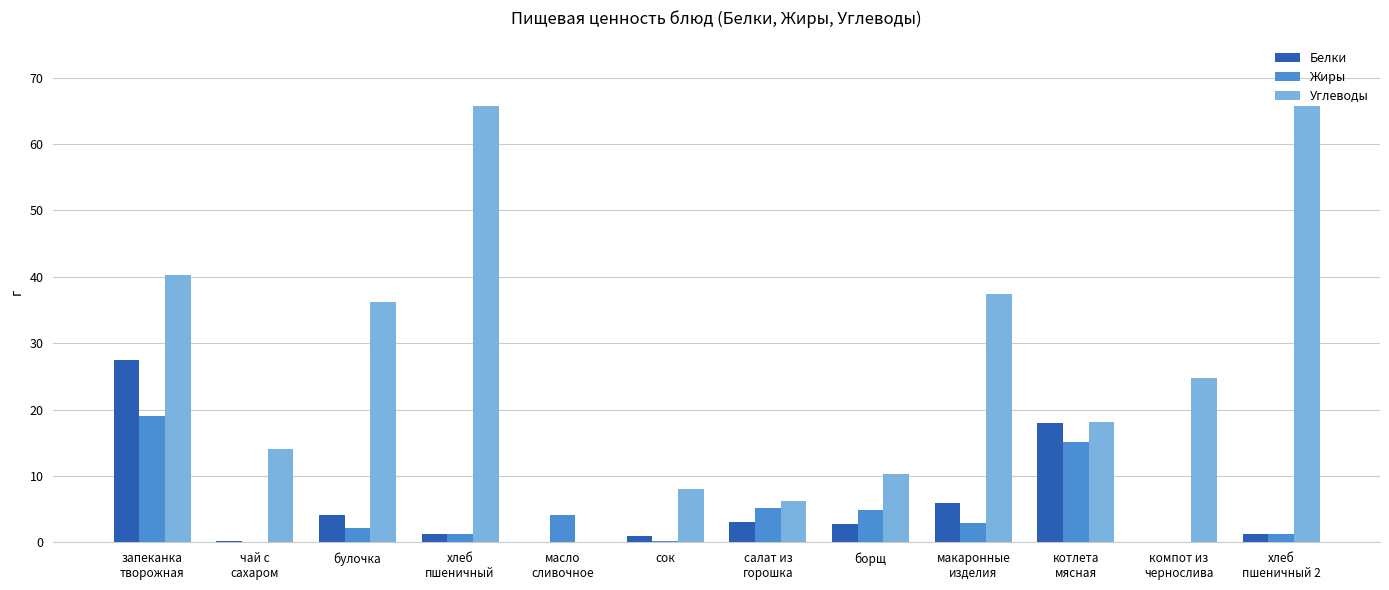

Is it true that Жиры equals 5.2 at салат из
горошка?

True